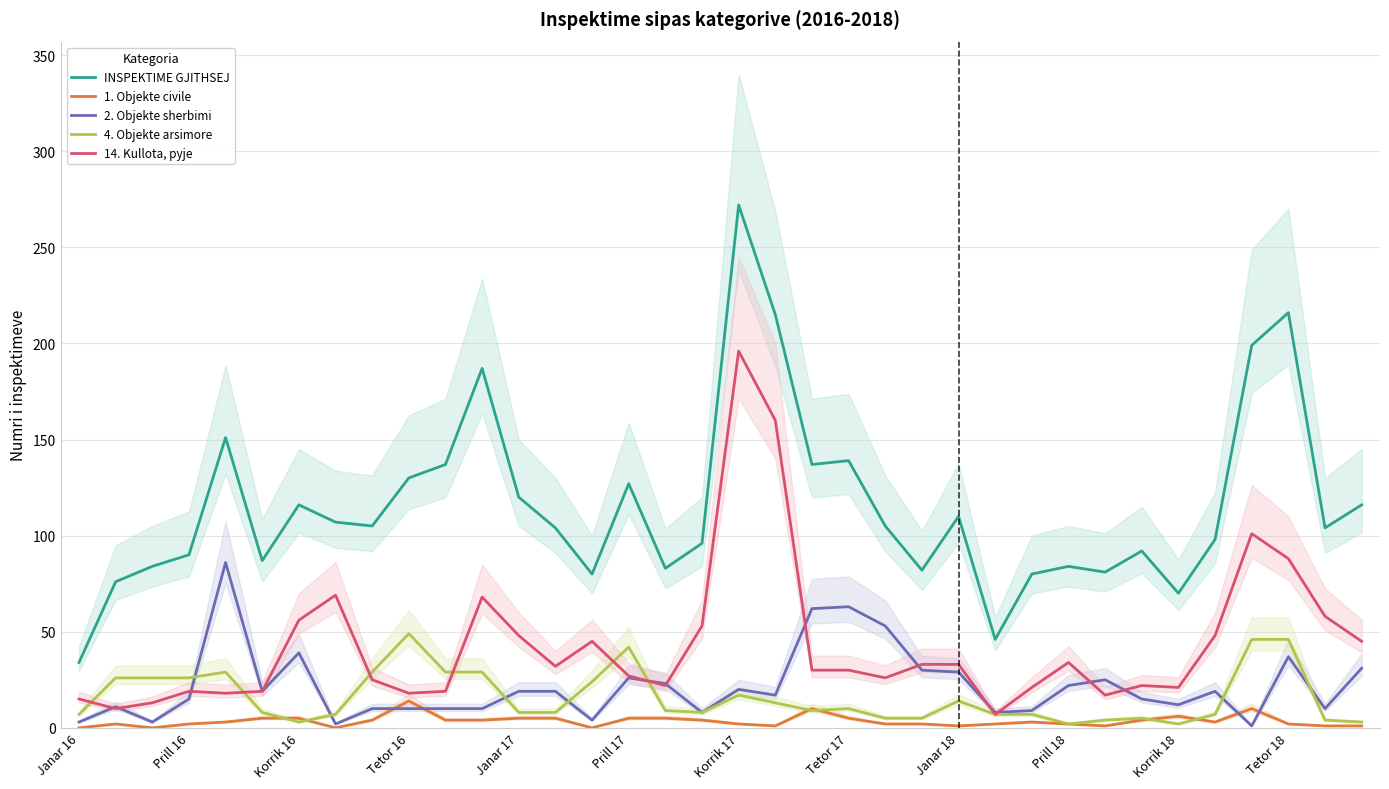

True or false: INSPEKTIME GJITHSEJ and 2. Objekte sherbimi cross at least once.

False